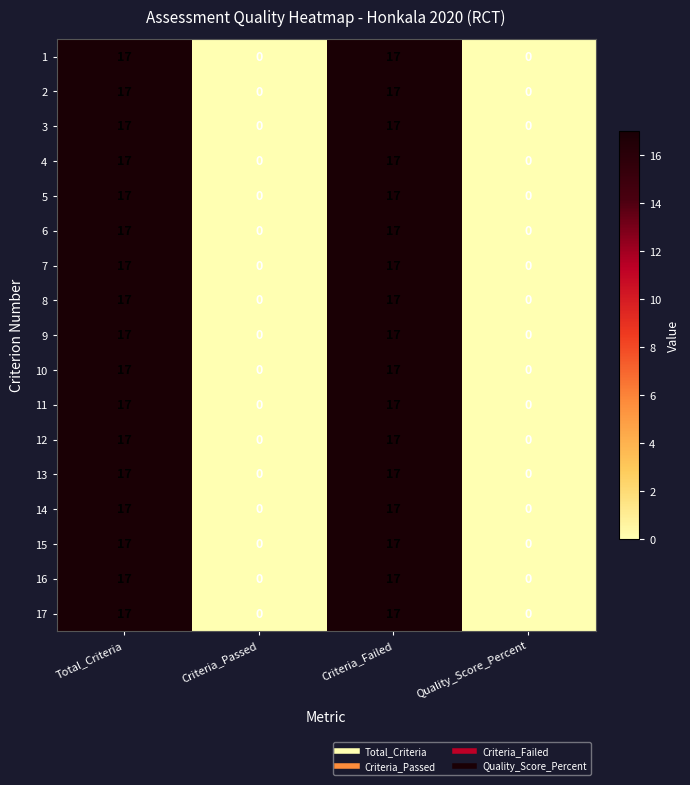

Is it true that 4 equals 17 at Criteria_Failed?

True